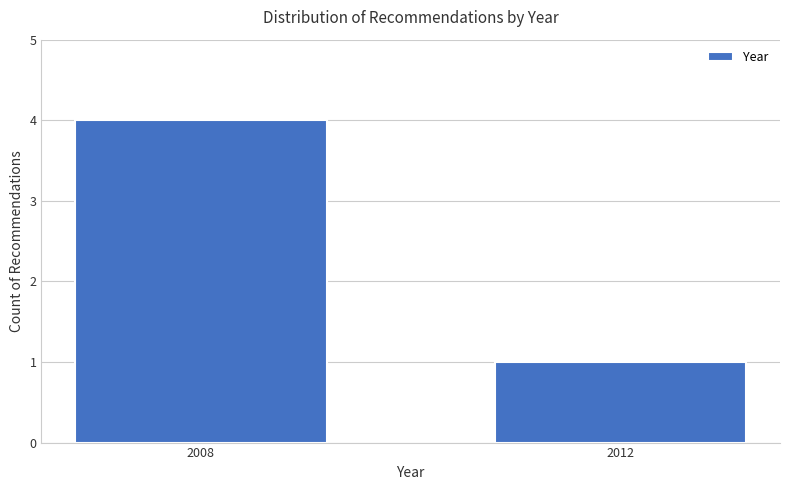

Rank the categories by value from highest to lowest.

2008, 2012